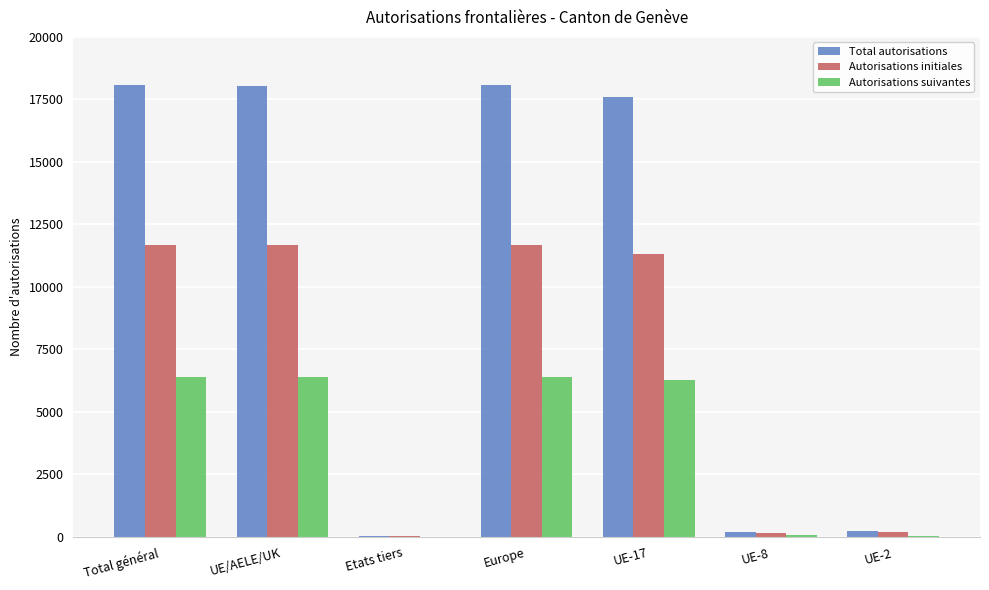

What is the greatest value displayed?

18082